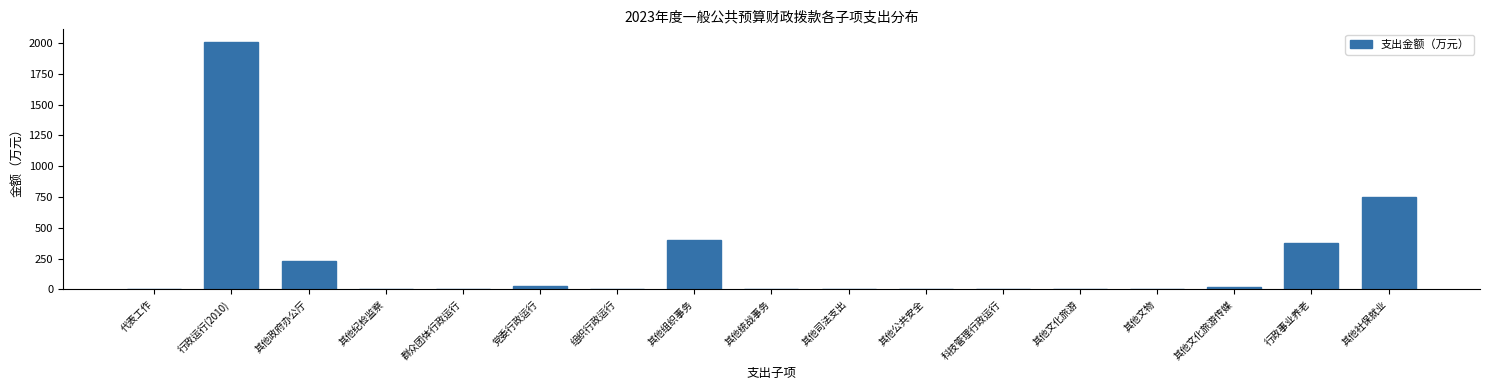

Is it true that the value at 其他社保就业 is 751.9?

True